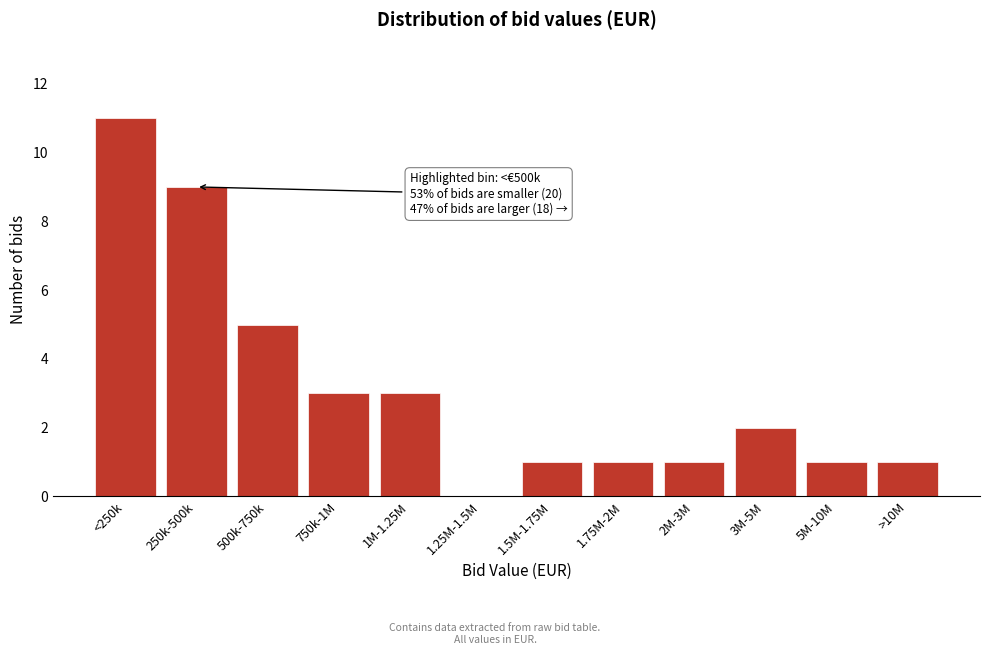

Reading left to right, what are all the values shown in this chart?

<250k=11	250k-500k=9	500k-750k=5	750k-1M=3	1M-1.25M=3	1.25M-1.5M=0	1.5M-1.75M=1	1.75M-2M=1	2M-3M=1	3M-5M=2	5M-10M=1	>10M=1